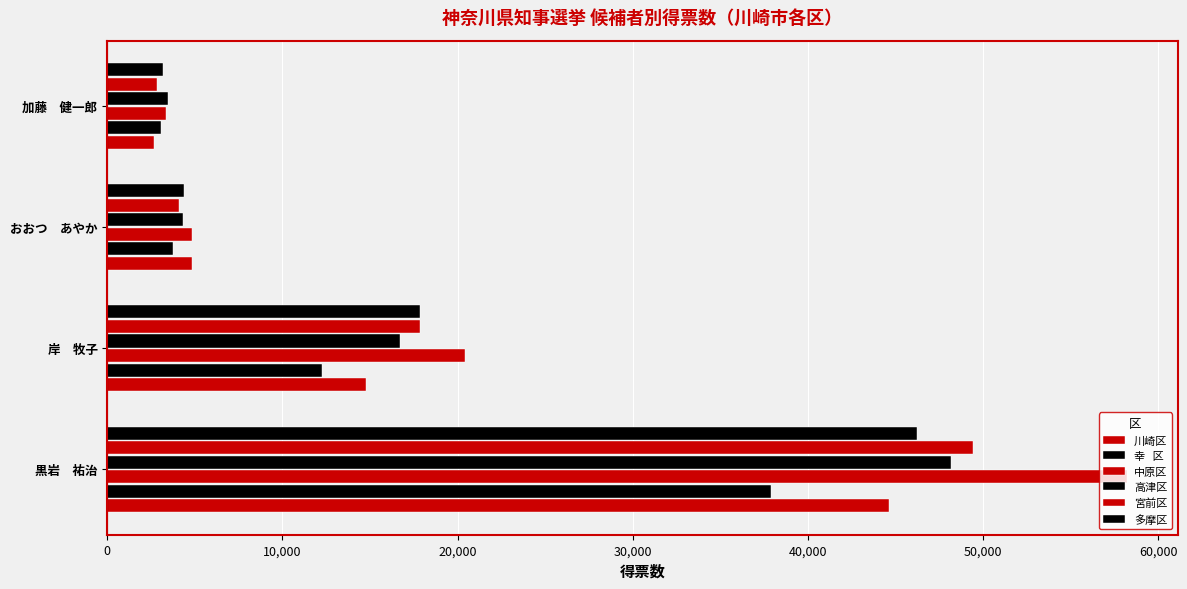

Is it true that 高津区 equals 19869 at 0?

False